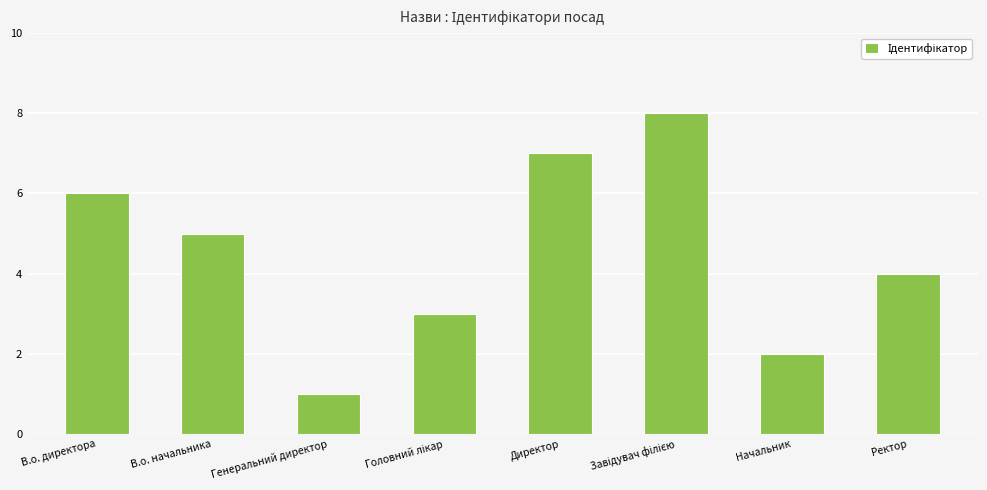

What position from the left is Ректор?

8